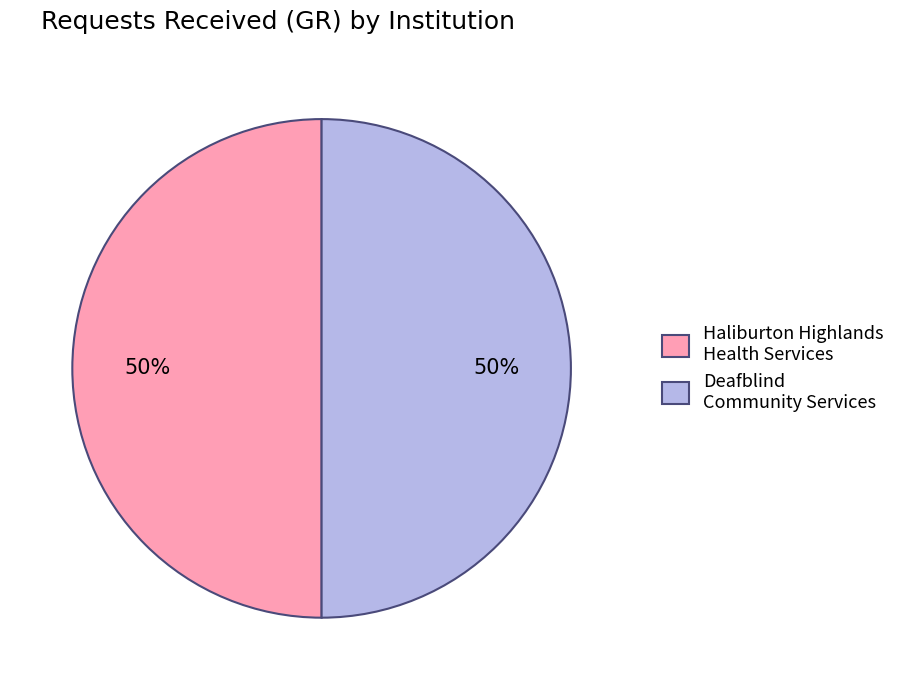

Is it true that Haliburton Highlands Health Services is 63% of the pie?

False